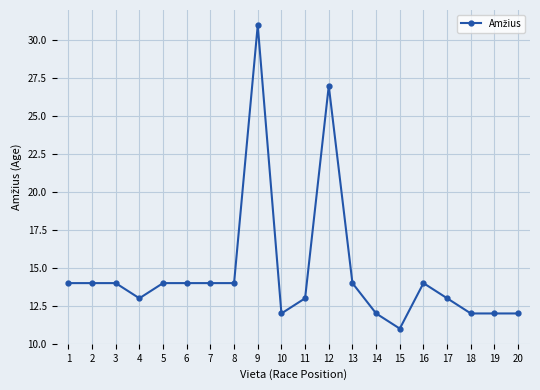

The chart shows a value of 13 at 11. True or false?

True